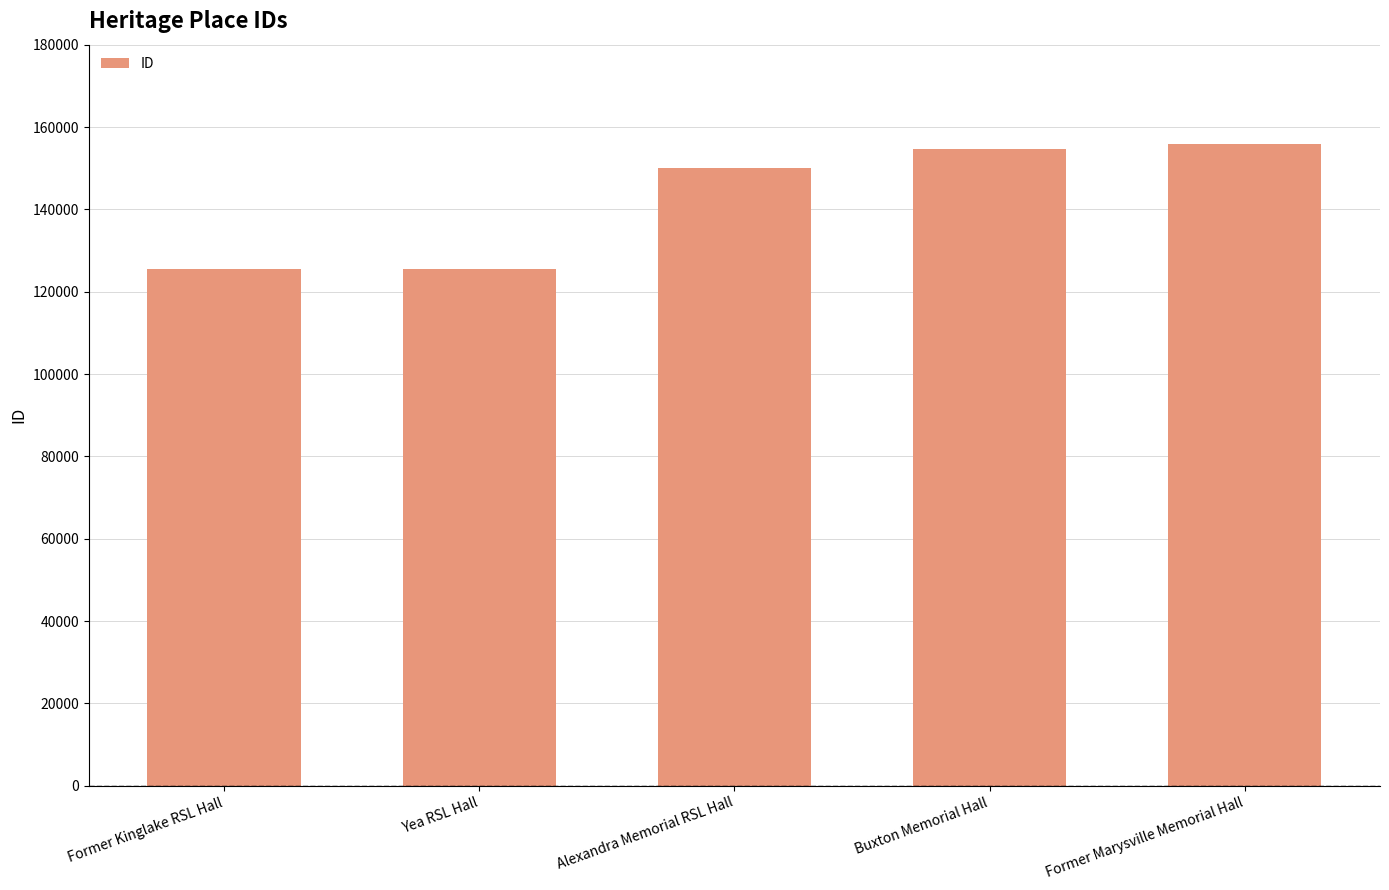

Where is the data nearest to the value 140742?

Alexandra Memorial RSL Hall